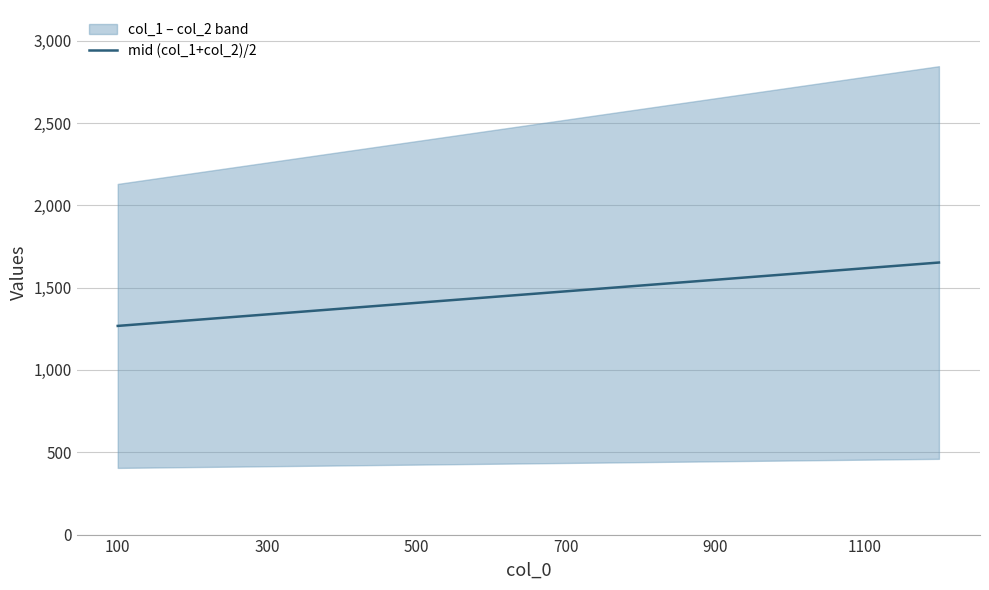

What is the difference between the maximum and minimum values?

385.0